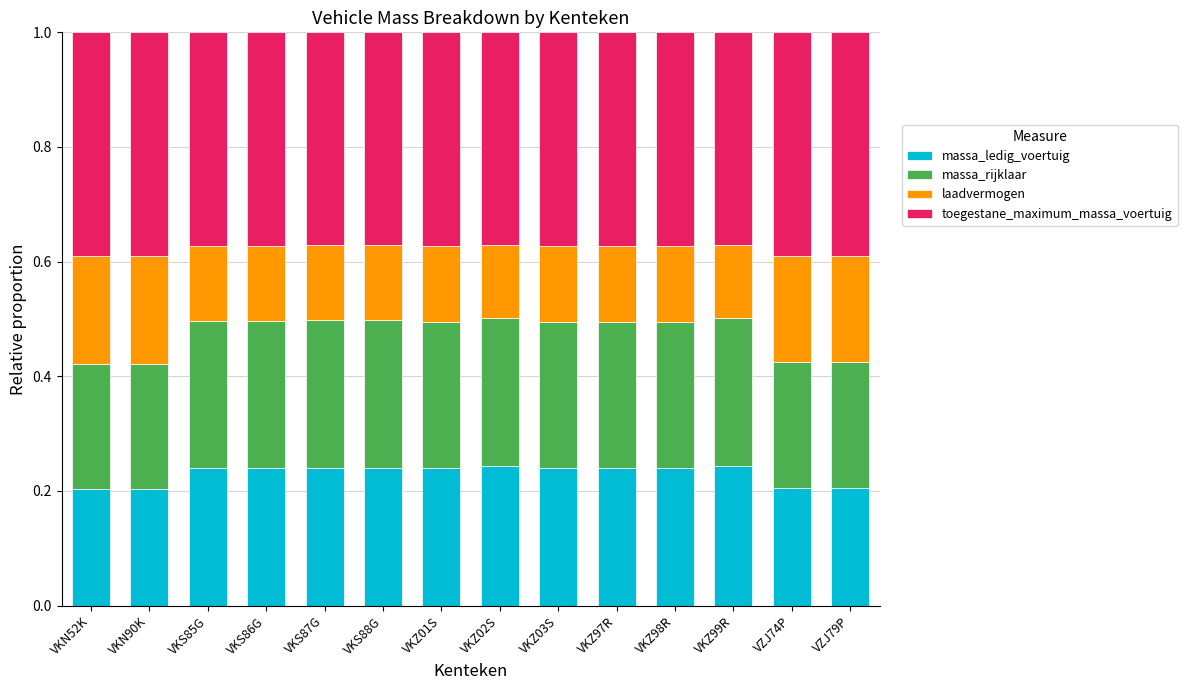

The massa_ledig_voertuig series shows 0.2 at VKN90K. True or false?

True